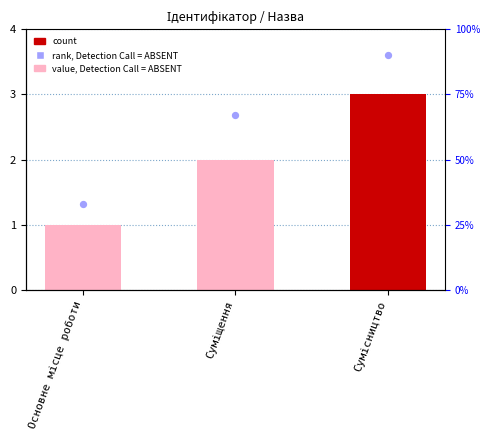

At how many categories does at least one series exceed 15?

3